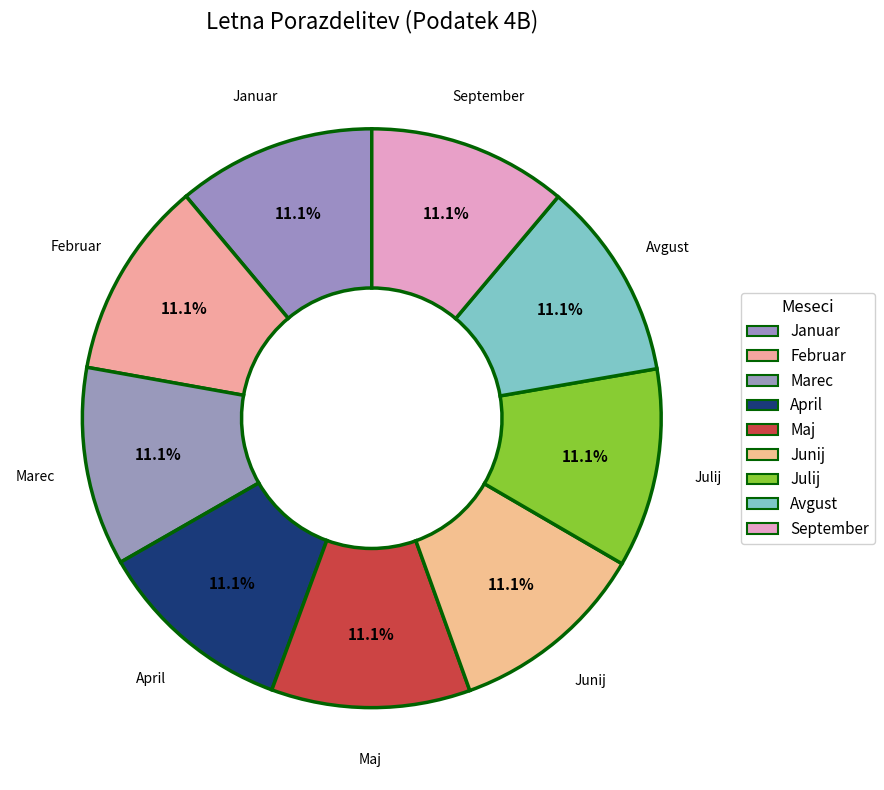

What percentage is the Avgust slice, to the nearest percent?

11%